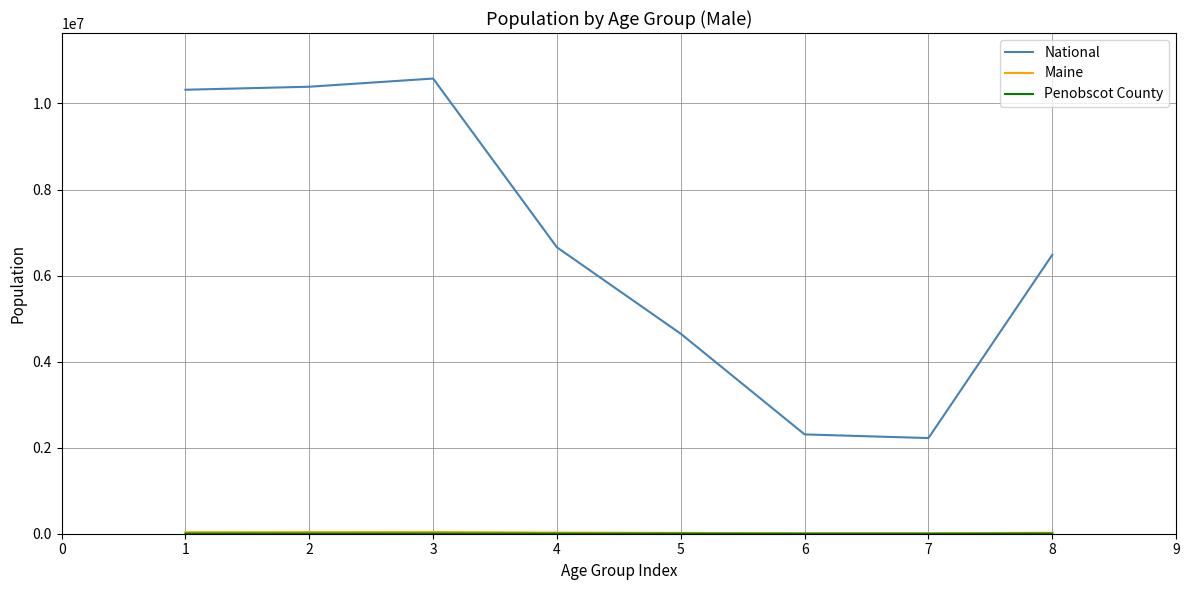

The value of National at 2 is 10389638. True or false?

True